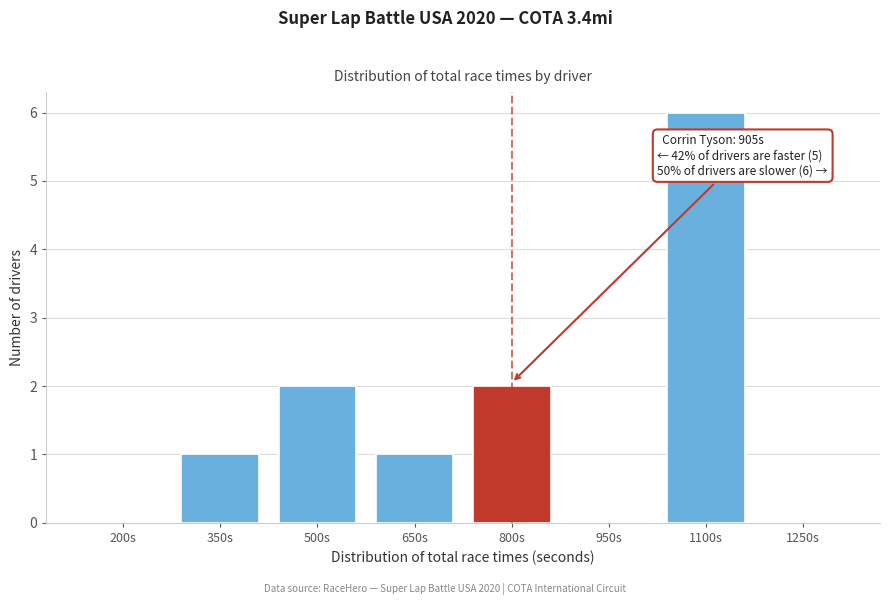

Reading left to right, transcribe all the data shown in this chart.

200s=0	350s=1	500s=2	650s=1	800s=2	950s=0	1100s=6	1250s=0